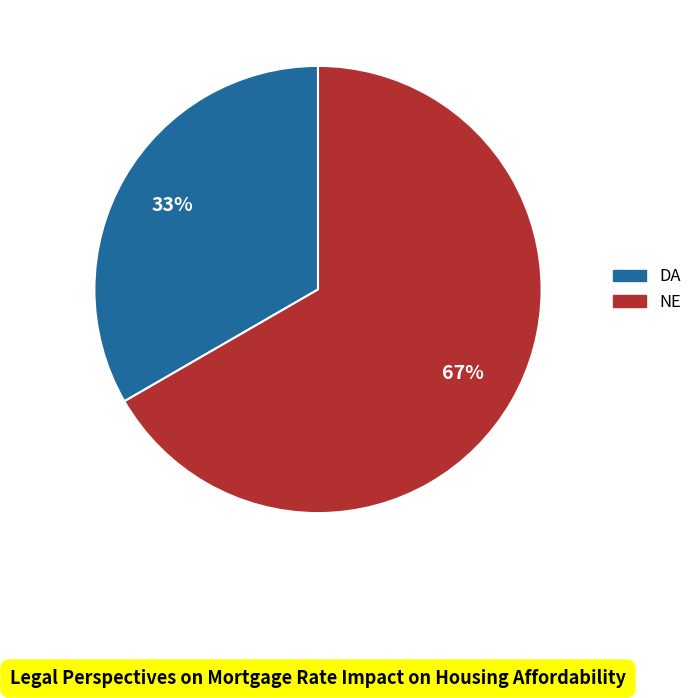

Is it true that NE is 67% of the pie?

True